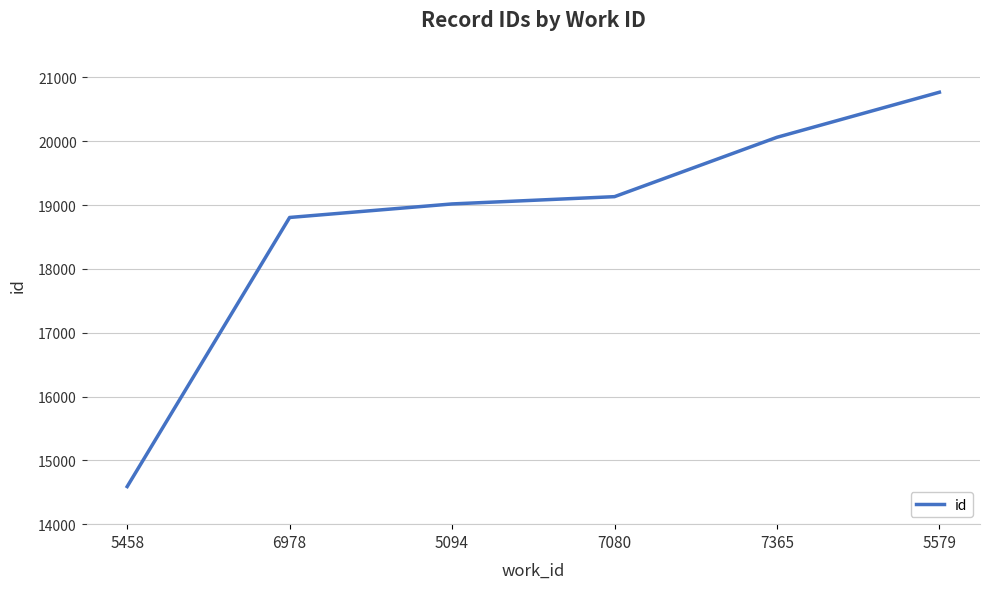

Count the number of data series in this chart.

1